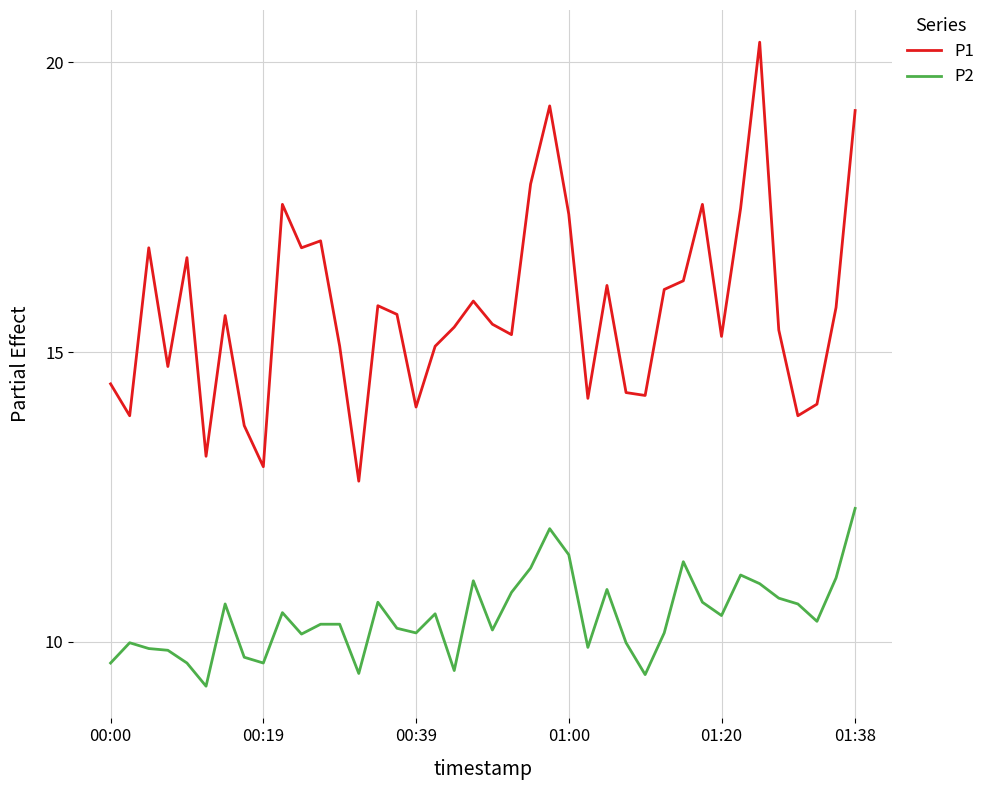

At how many categories does at least one series exceed 12?

40